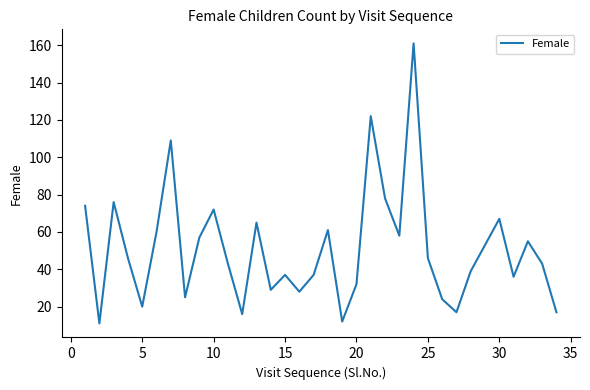

What is the difference between the maximum and second lowest values?

149